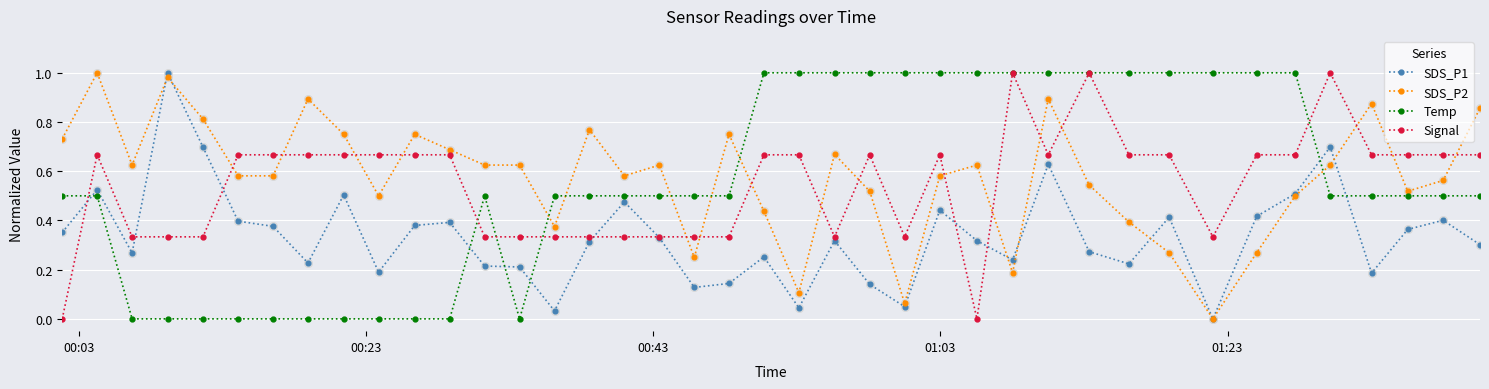

True or false: SDS_P1 has more than 2 points higher than both neighbors.

True